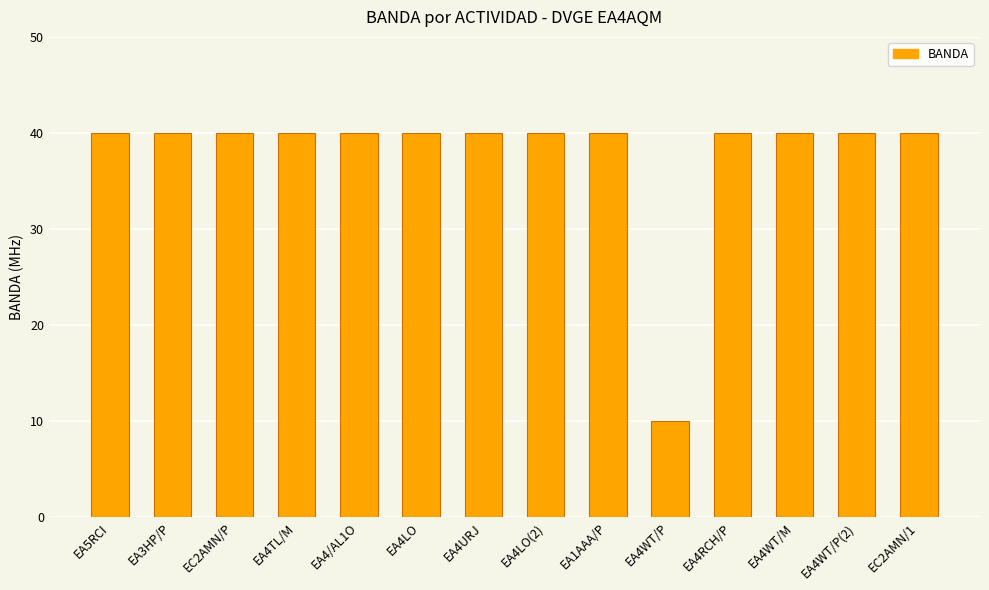

What is the ratio of the value at EA4WT/P(2) to the value at EA4TL/M?

1.0